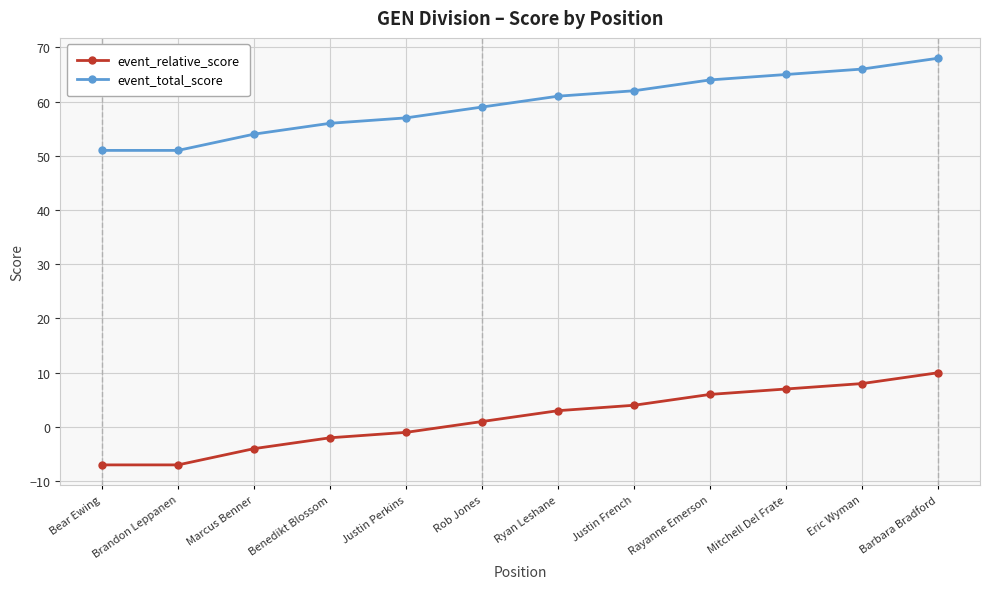

Reading left to right, what are all the values shown in this chart?

event_relative_score: -7	-7	-4	-2	-1	1	3	4	6	7	8	10
event_total_score: 51	51	54	56	57	59	61	62	64	65	66	68